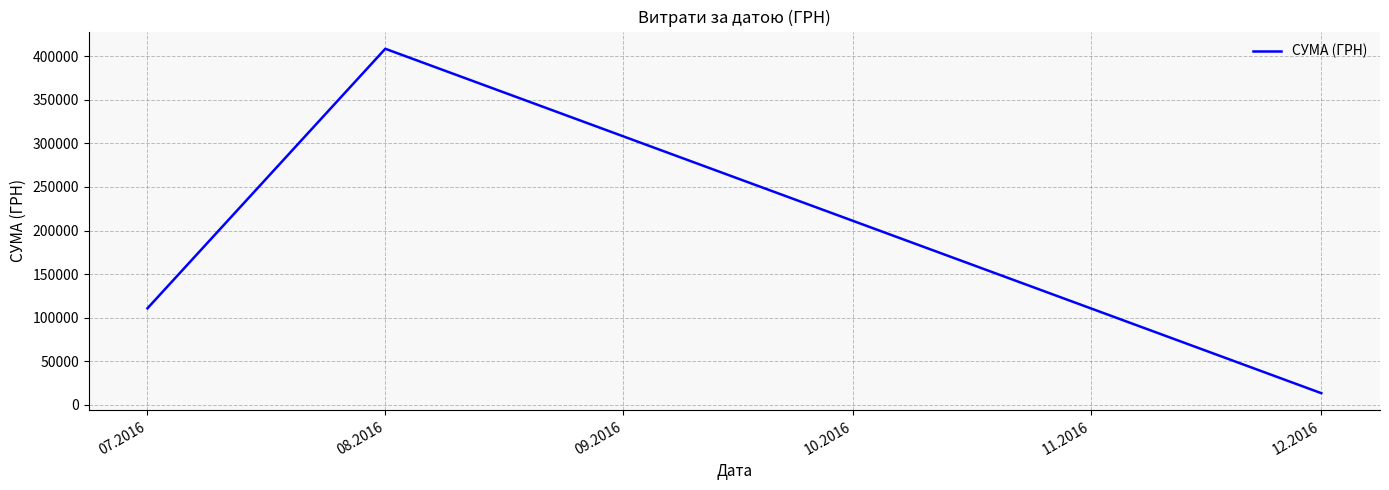

Approximately how many times larger is the value at 08.2016 compared to 07.2016?

3.7